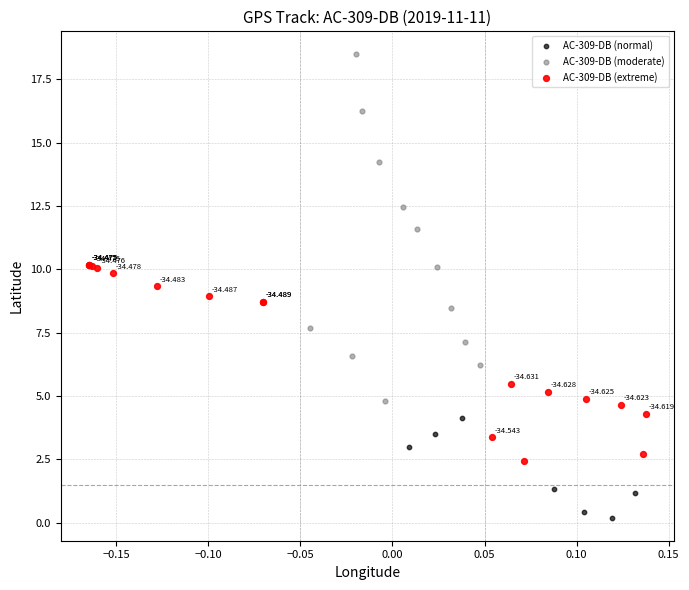

What are all the series names shown in the legend?

AC-309-DB (normal), AC-309-DB (moderate), AC-309-DB (extreme)